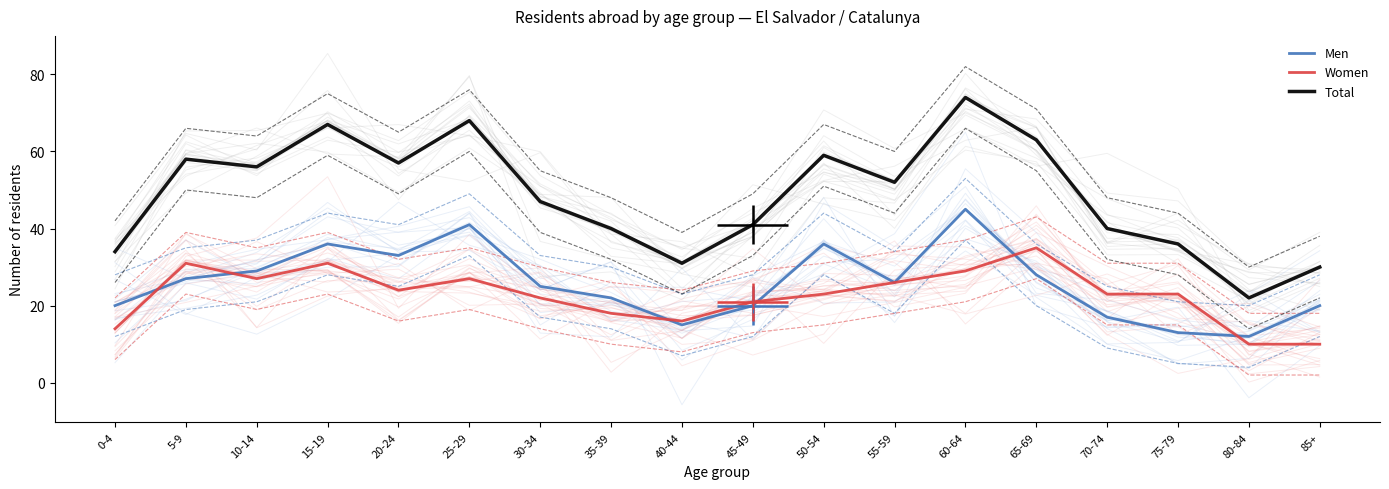

Is this an area chart (filled region under the line)?

No